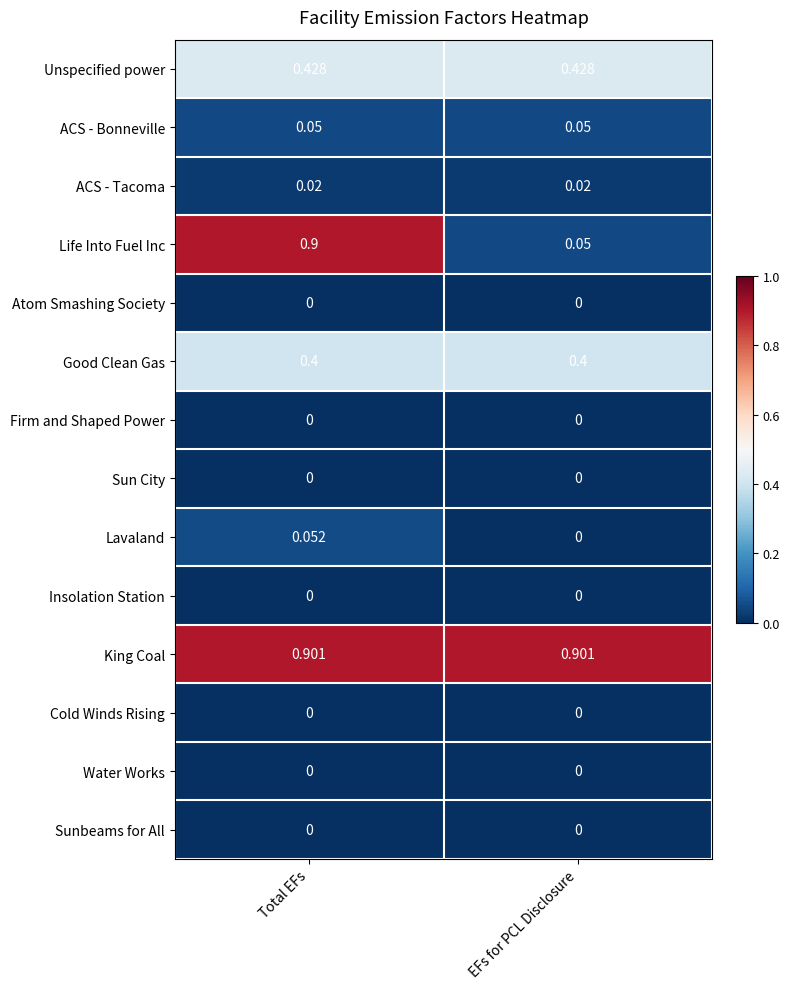

Which series has the largest range (max minus min)?

Life Into Fuel Inc